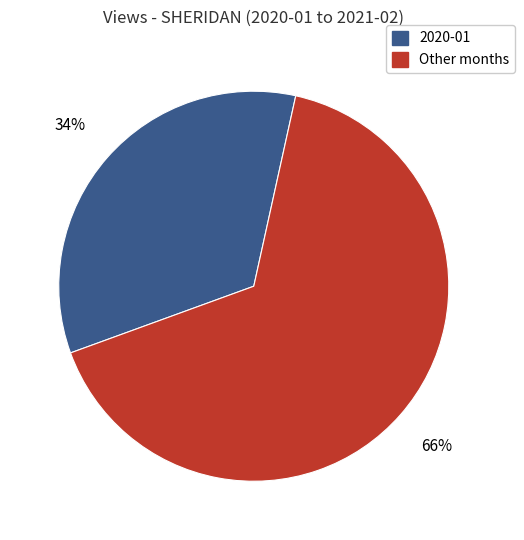

To the nearest percent, what percentage of the pie is 2020-01?

34%